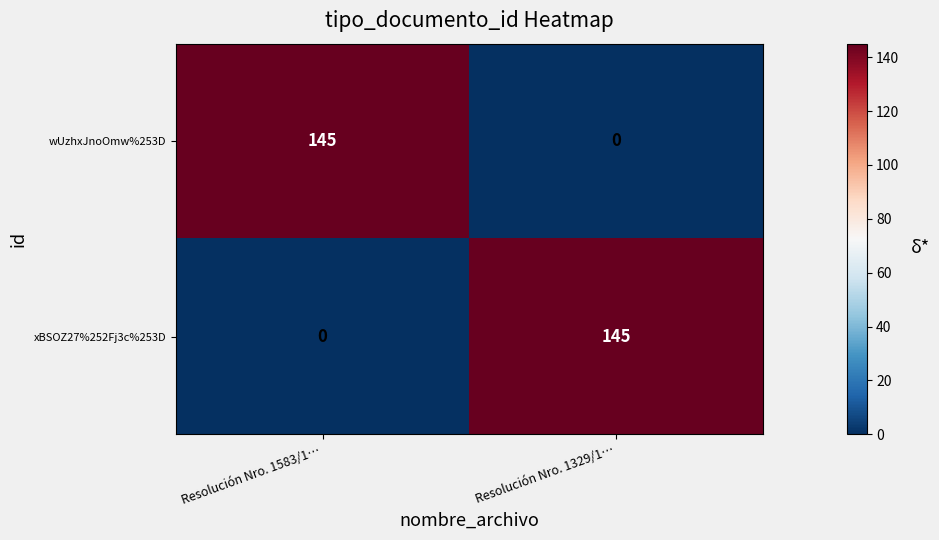

What is the difference between the highest and lowest values at Resolución Nro. 1329/1…?

145